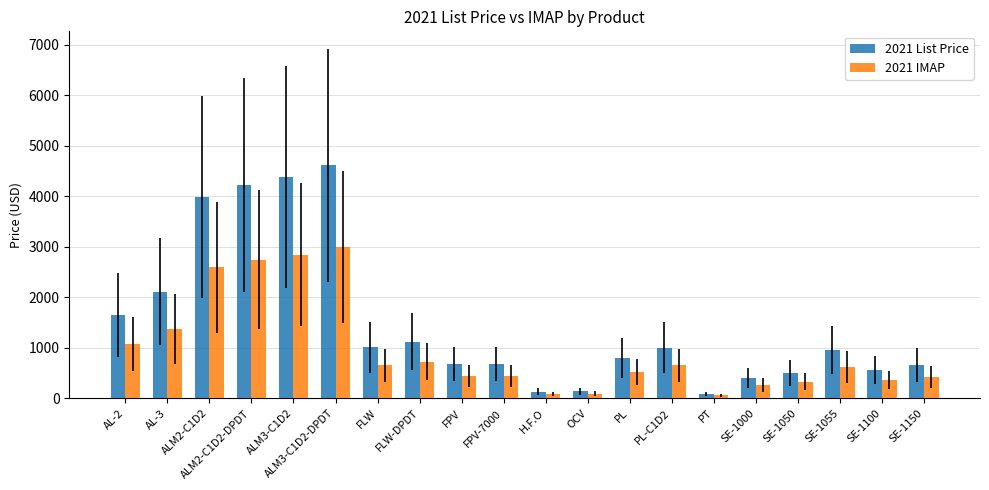

Is it true that 2021 List Price equals 4613.0 at ALM3-C1D2-DPDT?

True